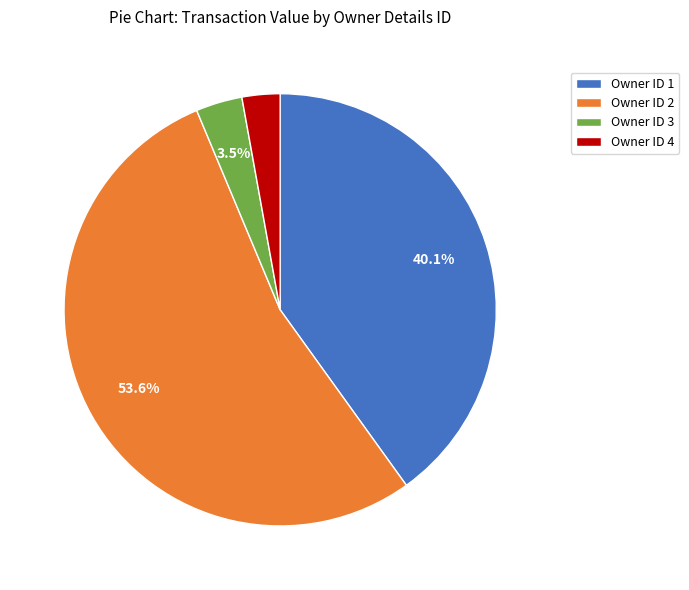

Does Owner ID 1 represent more than half of the total?

No